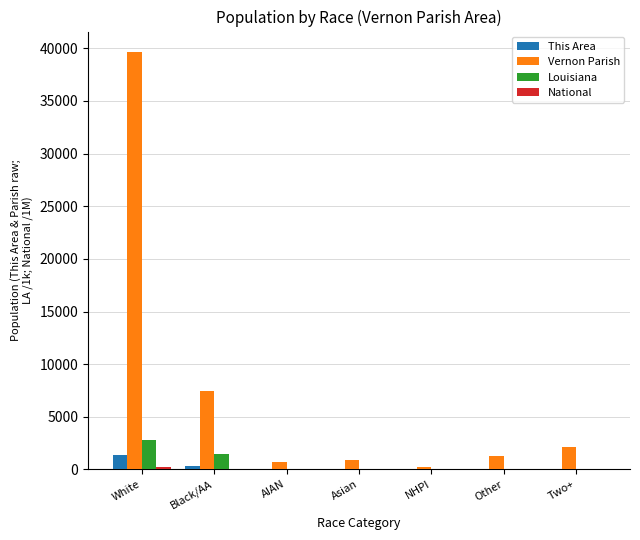

How many groups of bars are there?

7